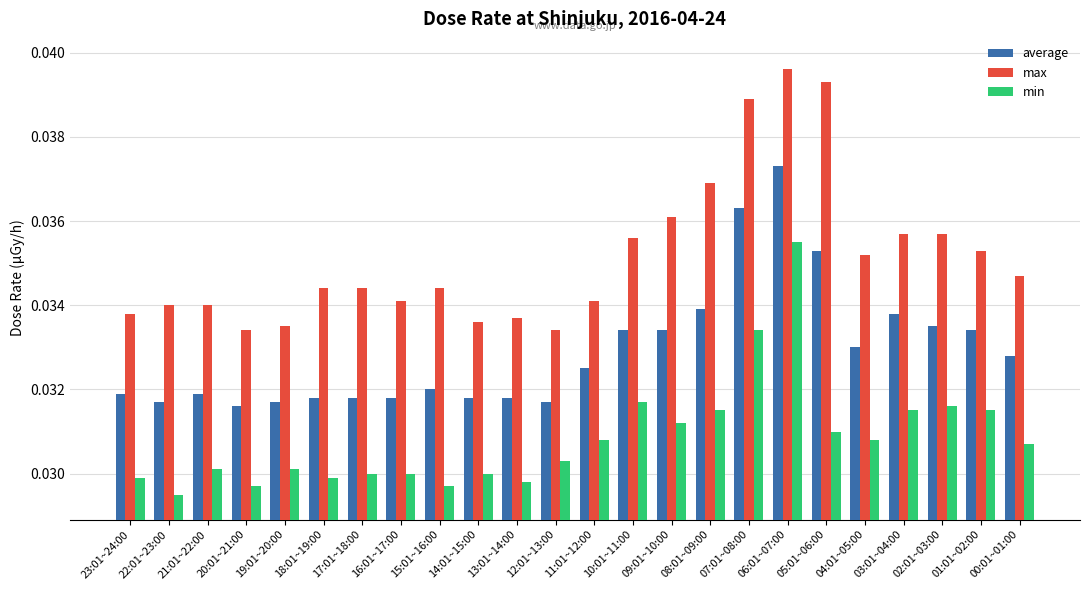

Which label corresponds to the largest value in the chart?

06:01~07:00